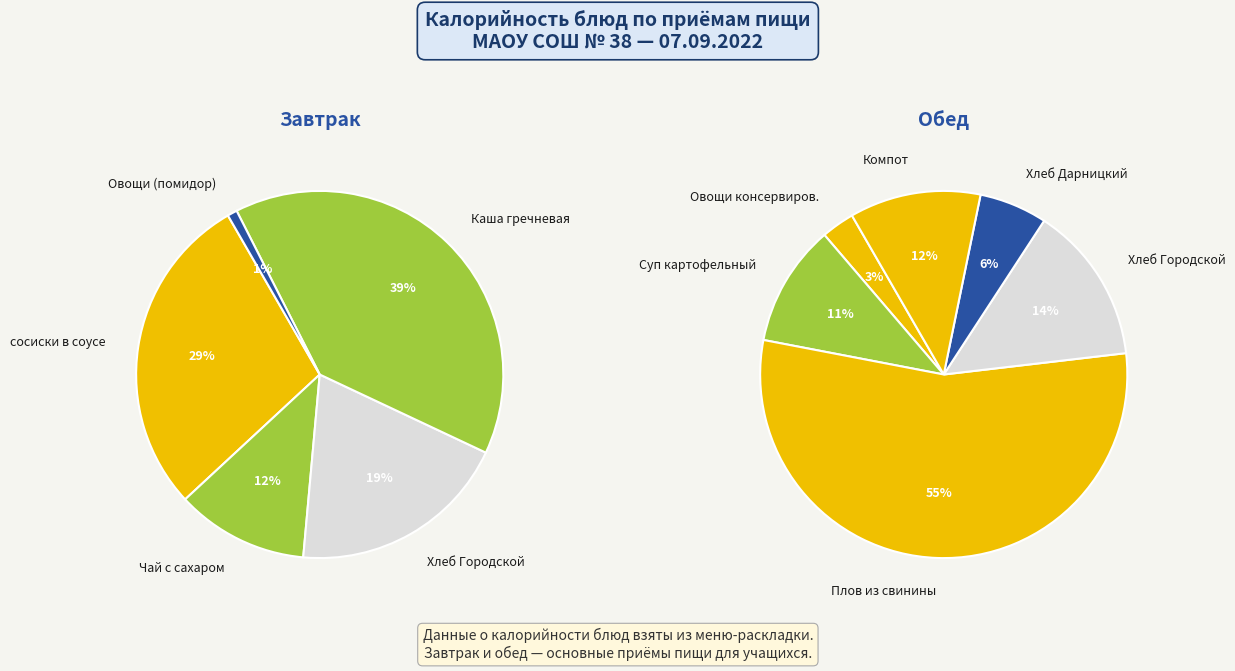

Rank the categories by value from lowest to highest.

Овощи свежие (помидор), Овощи свежие и консервиров., Хлеб Дарницкий, Чай с сахаром, Суп картофельный с макаронами, Компот из компотной смеси, Хлеб Городской (завтрак), Хлеб Городской (обед), сосиски в соусе томатном, Каша гречневая рассыпчатая, Плов из свинины